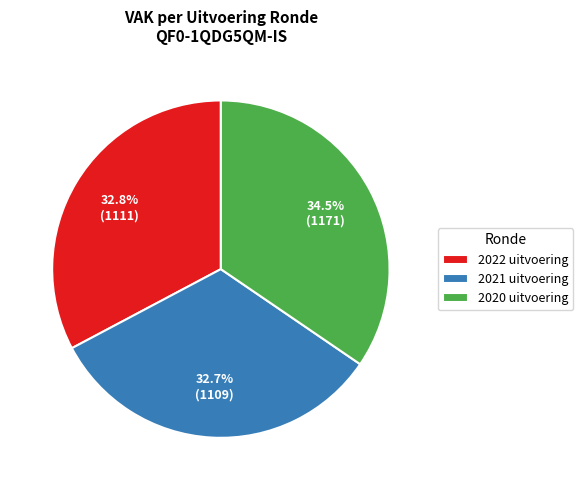

What is the total percentage of 2021 uitvoering and 2020 uitvoering?

67.2%